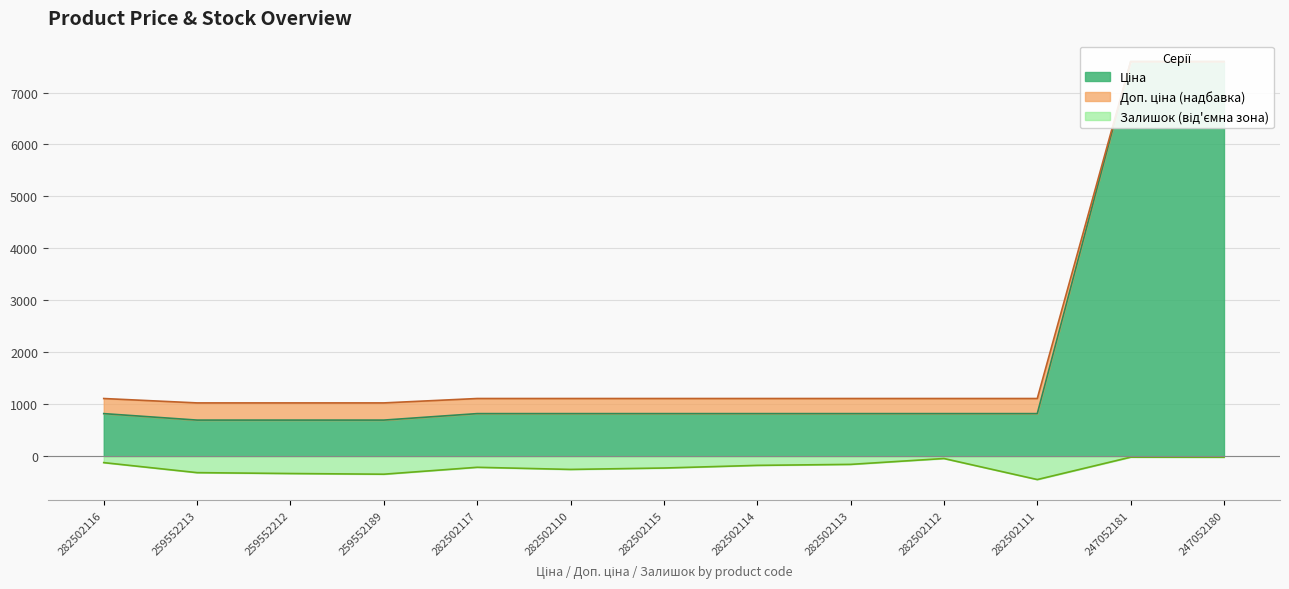

What is the label of the 9th point from the left?

282502113